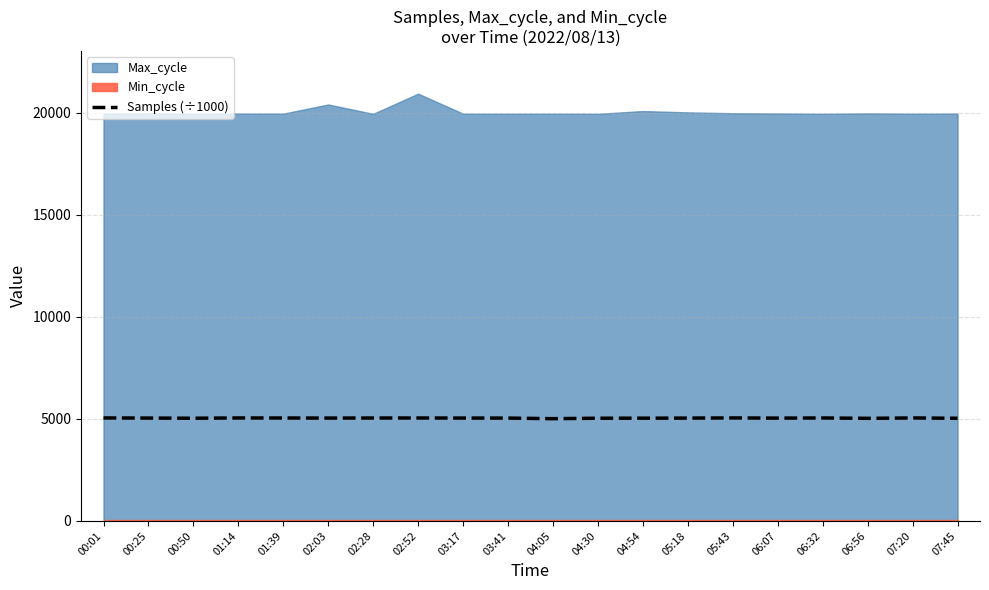

What is the difference between the values at 05:43 and 03:17?

6.8